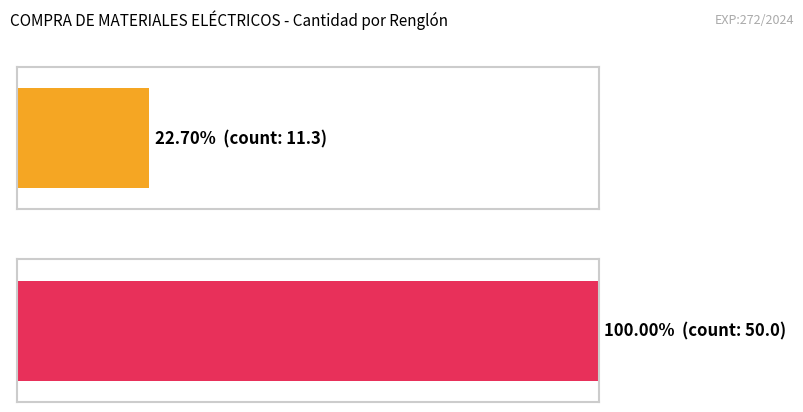

Between Renglón 16 and Renglón 15, which is larger?

Renglón 16